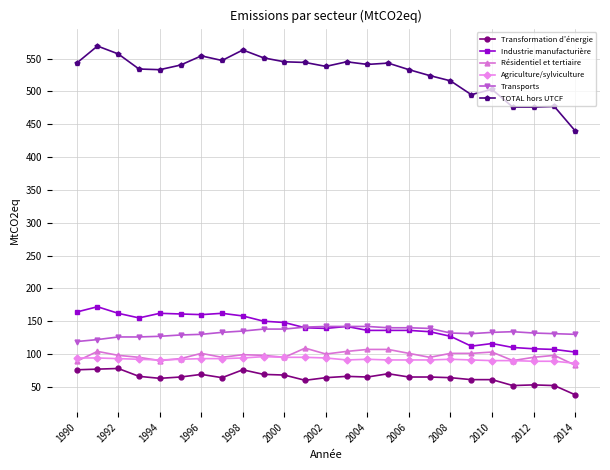

Which series has the largest range (max minus min)?

TOTAL hors UTCF